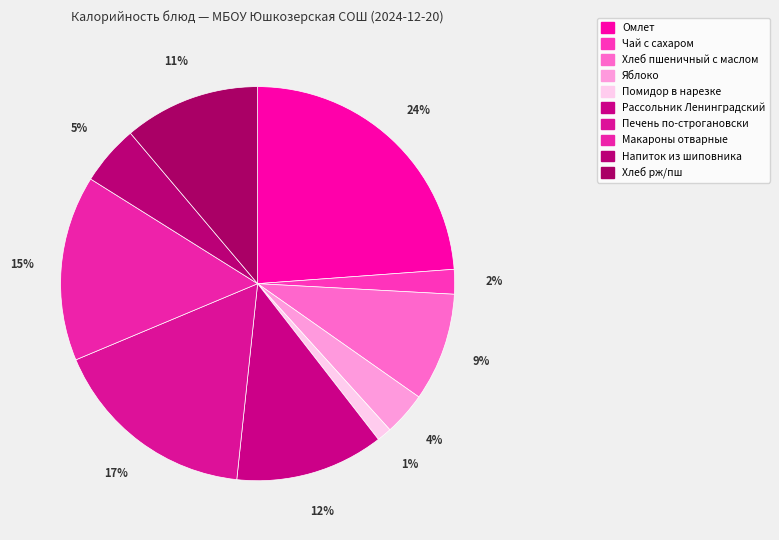

To the nearest percent, what percentage of the pie is Рассольник Ленинградский?

12%